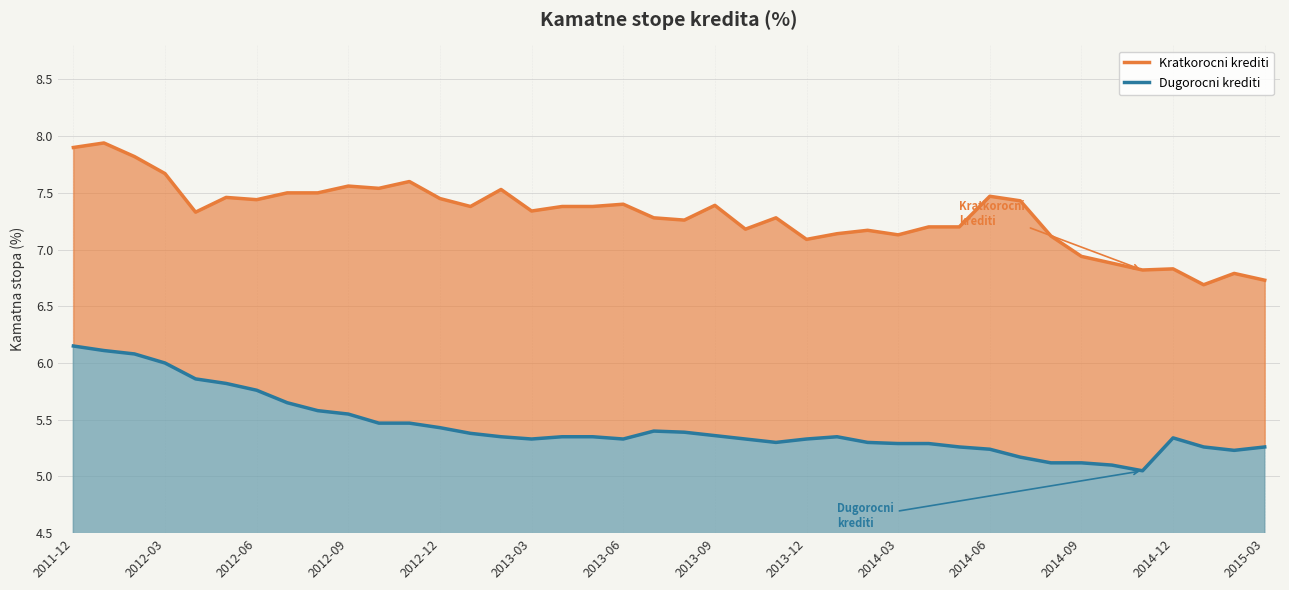

Which series changed the most between 2012-12 and 2015-03?

Kratkorocni krediti